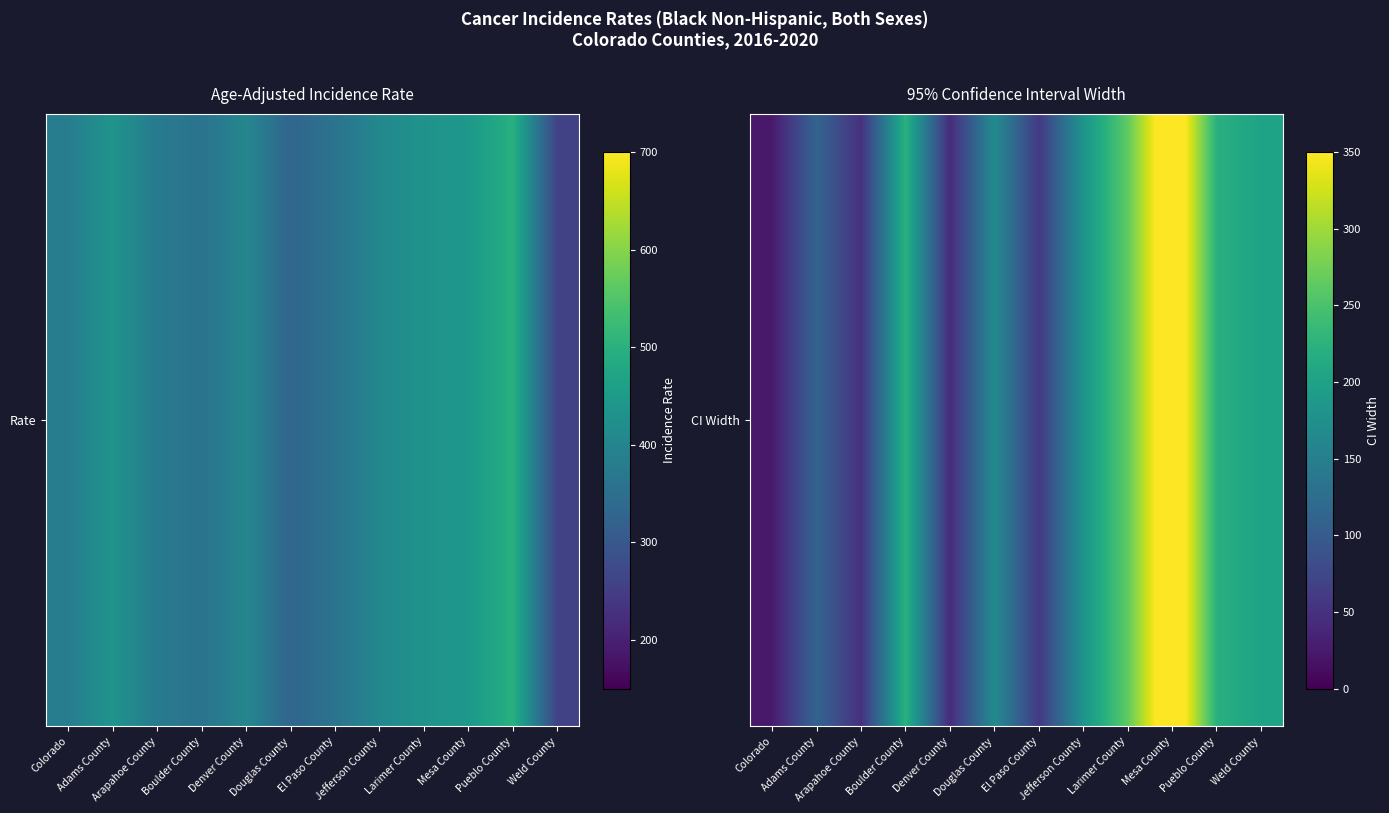

Rank the categories by value from lowest to highest.

Colorado, Denver County, Arapahoe County, El Paso County, Adams County, Douglas County, Jefferson County, Weld County, Pueblo County, Boulder County, Larimer County, Mesa County